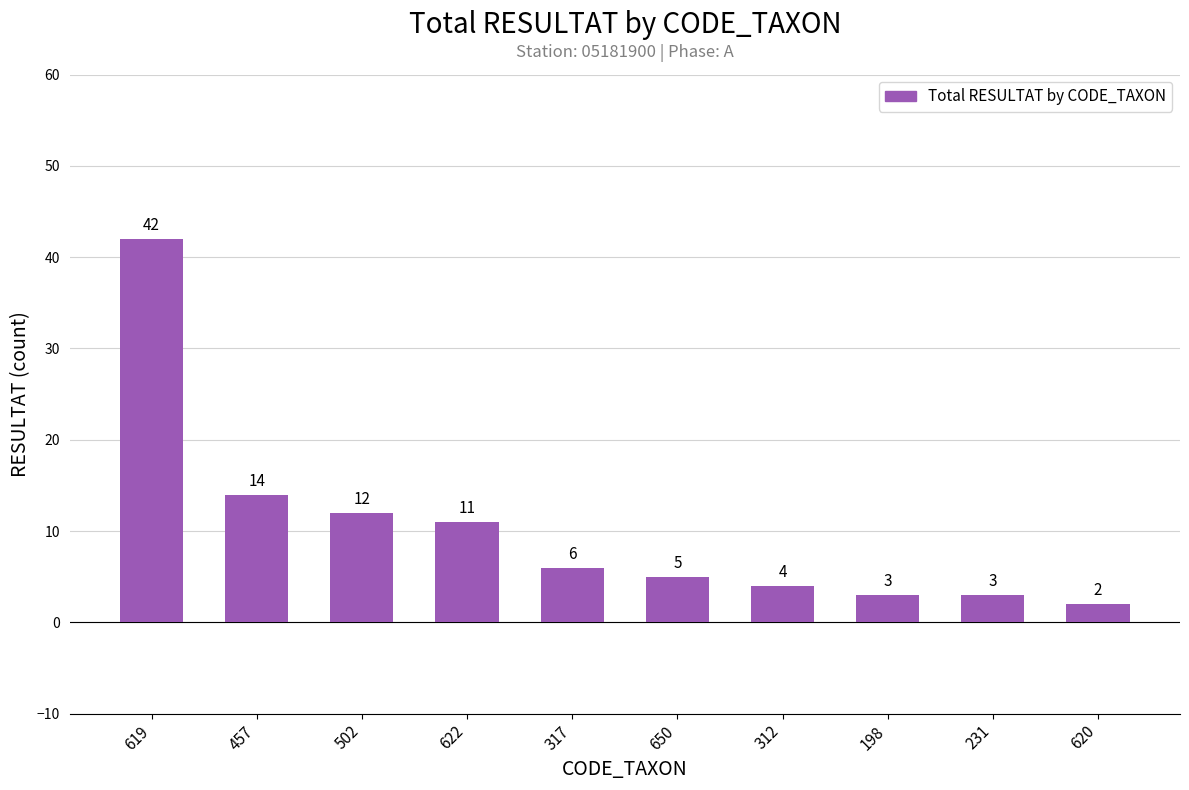

What is the difference between the values at 619 and 231?

39